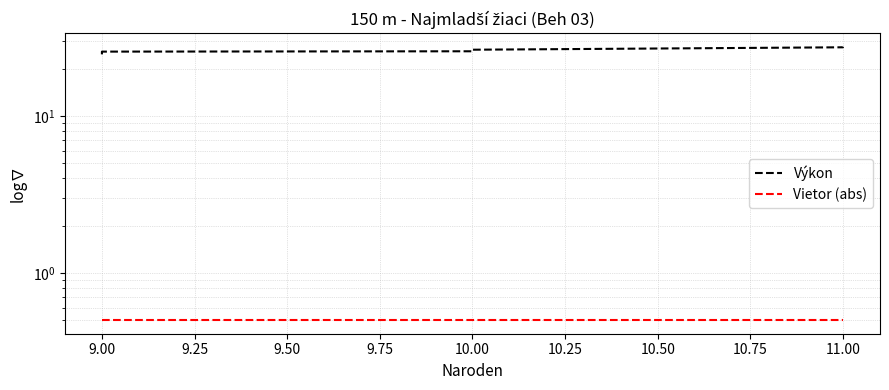

What is the sum of the Vietor (abs) values at 11.00 and 10.00?

1.0